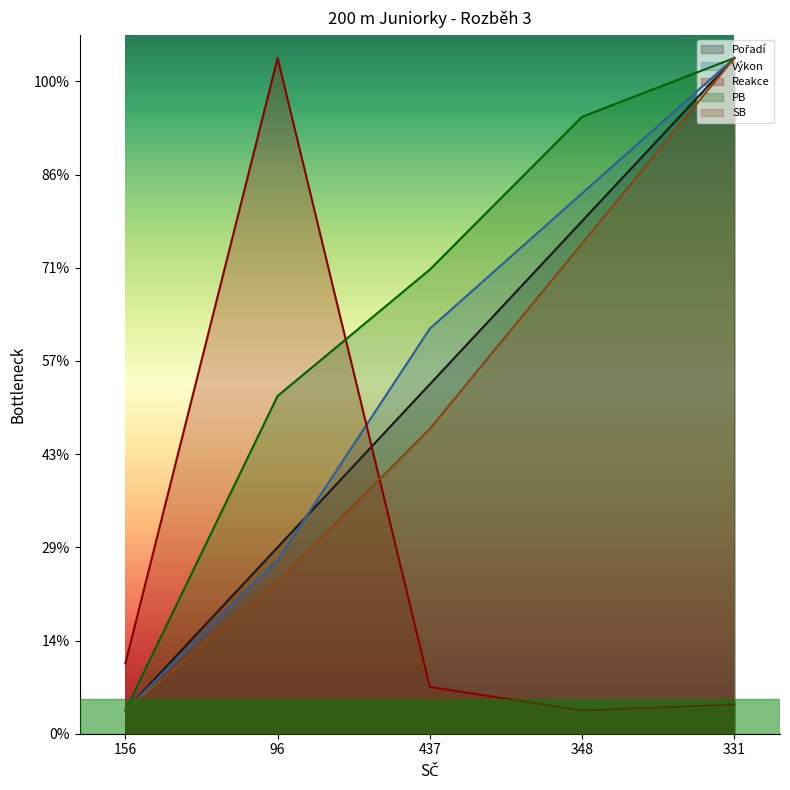

What is the label of the 4th point from the left?

348